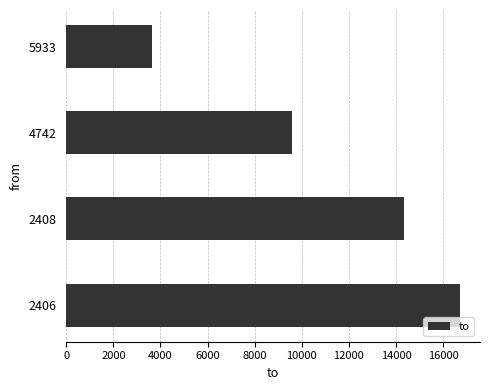

What is the average value?

11070